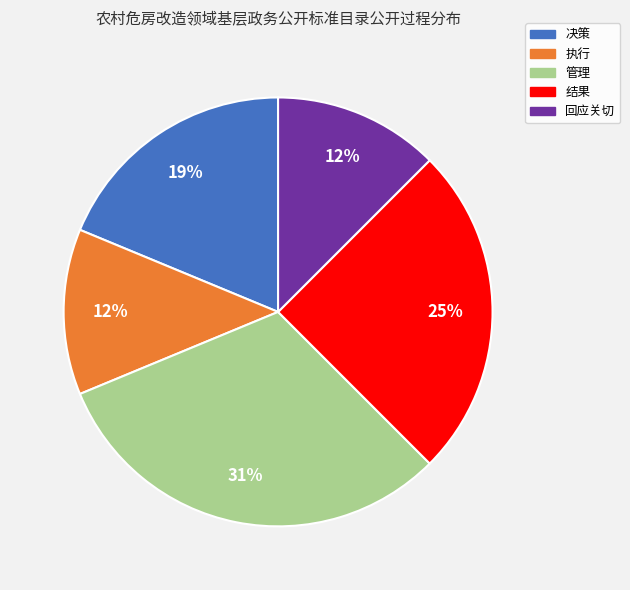

Is it true that 结果 is 25% of the pie?

True